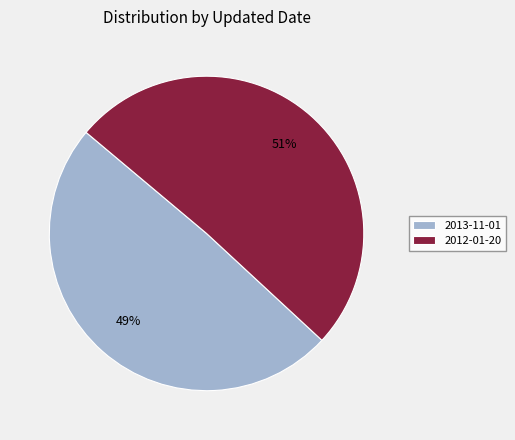

Rank the categories by value from highest to lowest.

2012-01-20, 2013-11-01